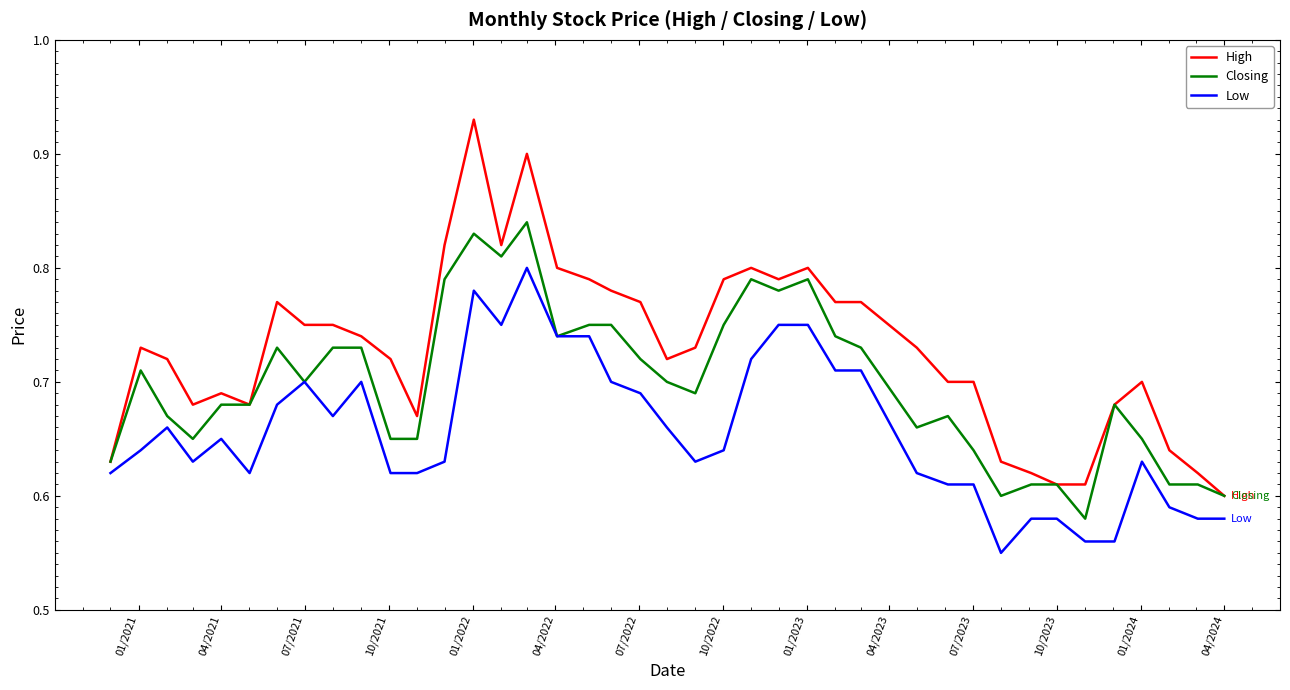

True or false: Low and High cross at least once.

False